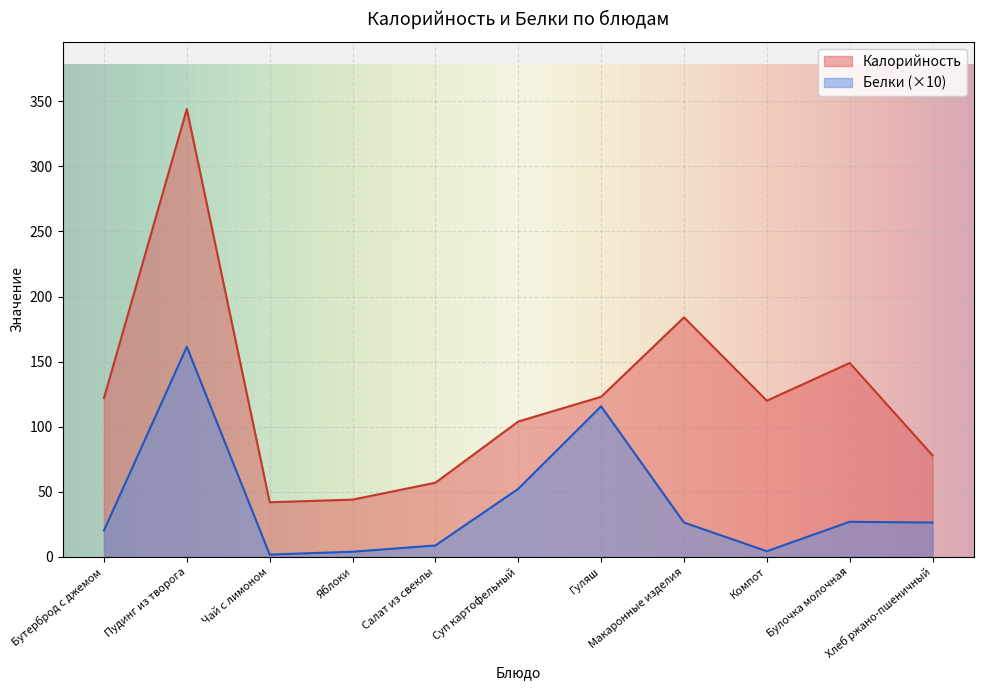

In Калорийность, how many points are higher than both neighbors (excluding endpoints)?

3